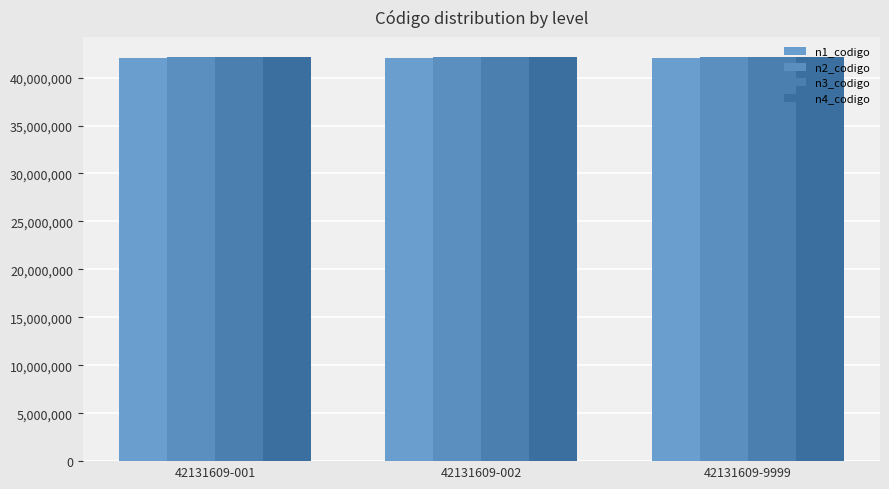

At which category does the chart reach its minimum across all series?

42131609-001